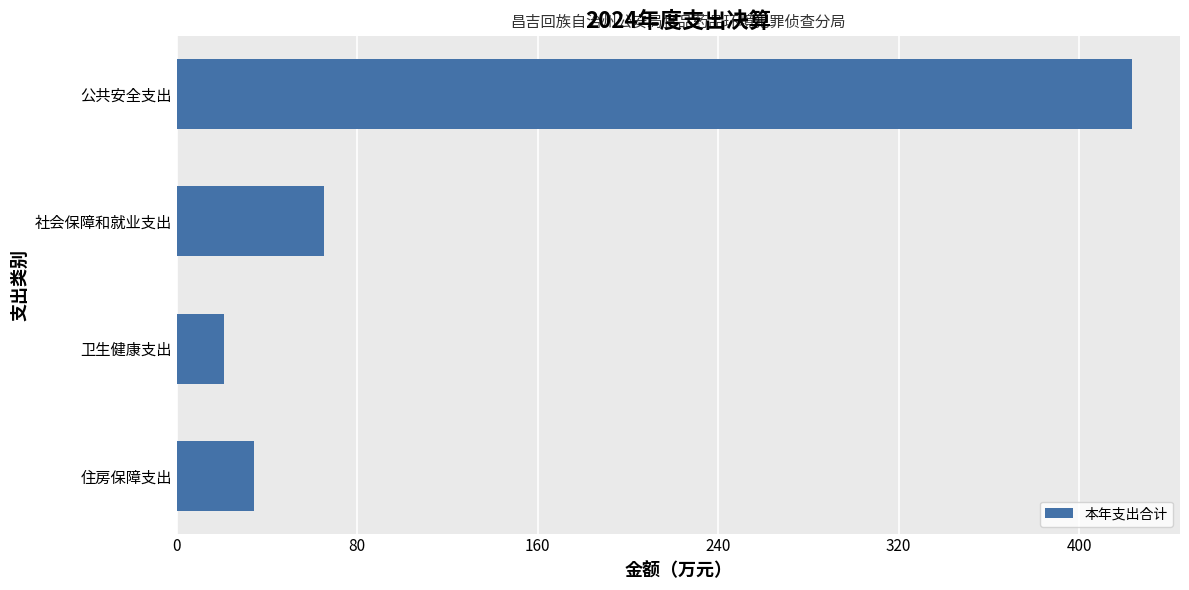

What is the difference between the maximum and minimum values?

402.6